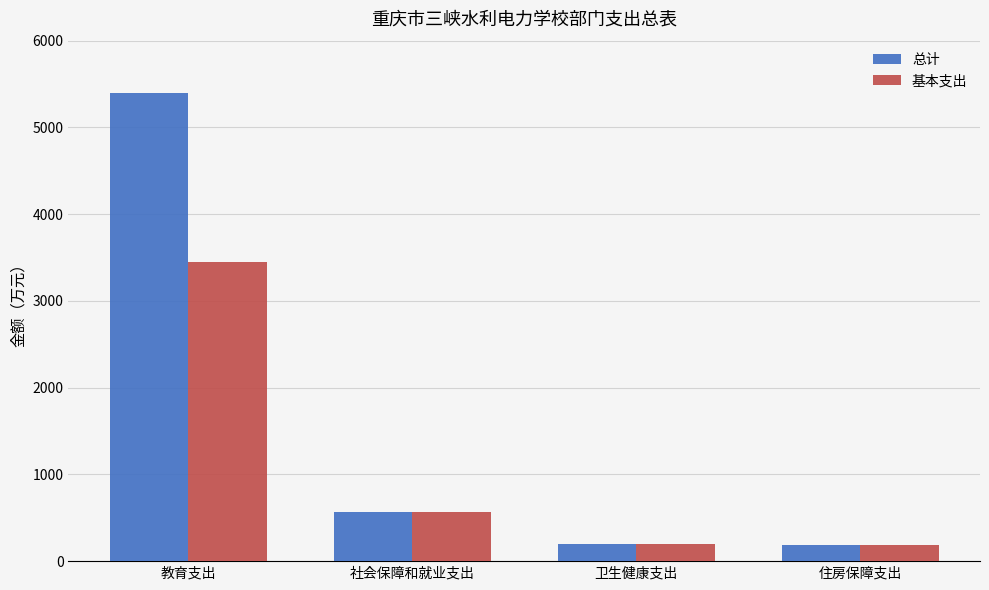

True or false: 基本支出 has a value of 572.2 at 社会保障和就业支出.

True